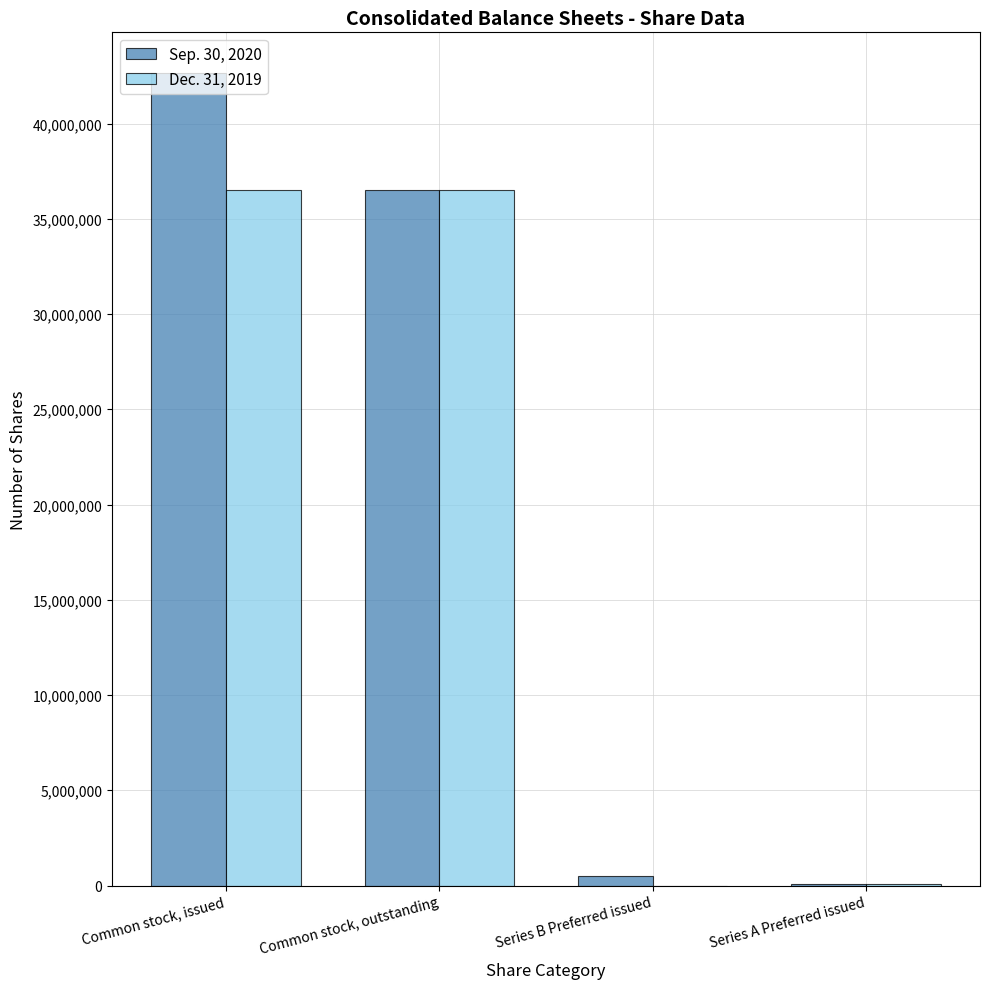

What is the maximum value shown in the chart?

42654399